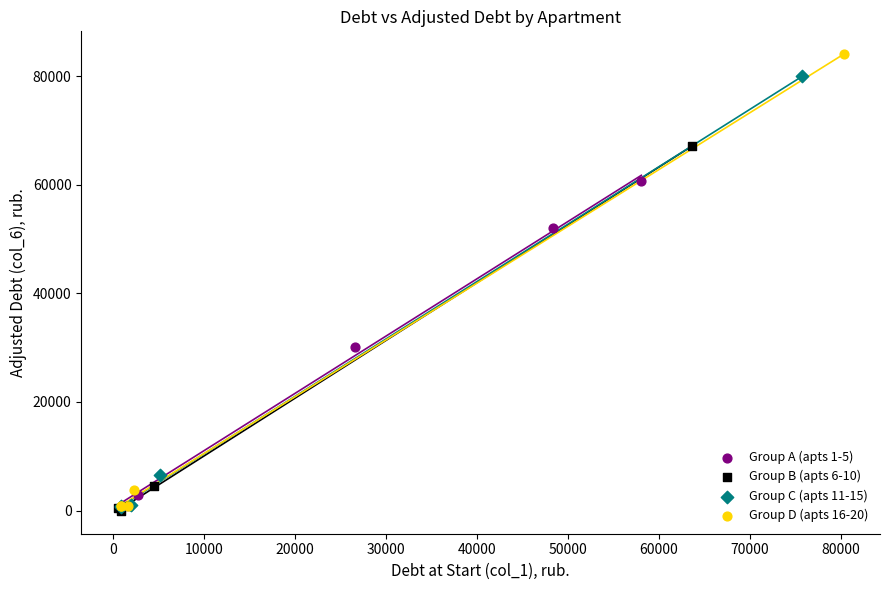

Which series has the largest Y range (max minus min)?

Group D (apts 16-20)